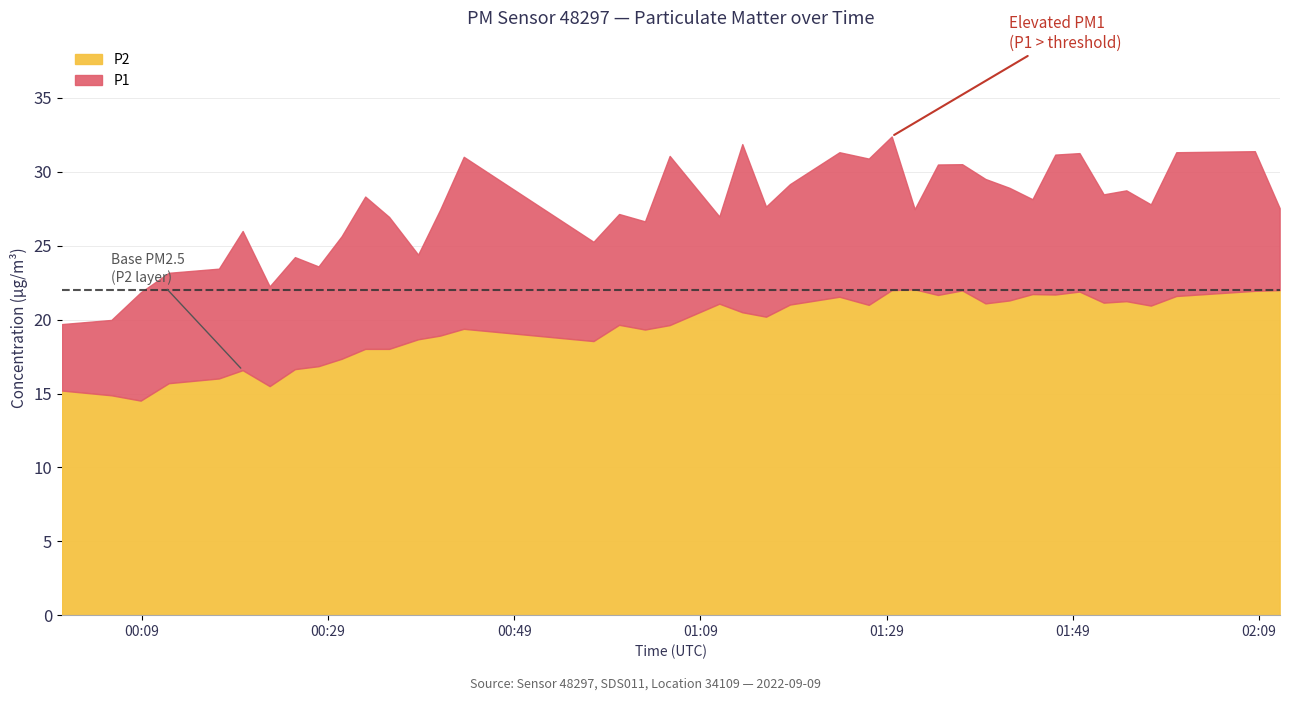

At how many categories does at least one series exceed 15?

40